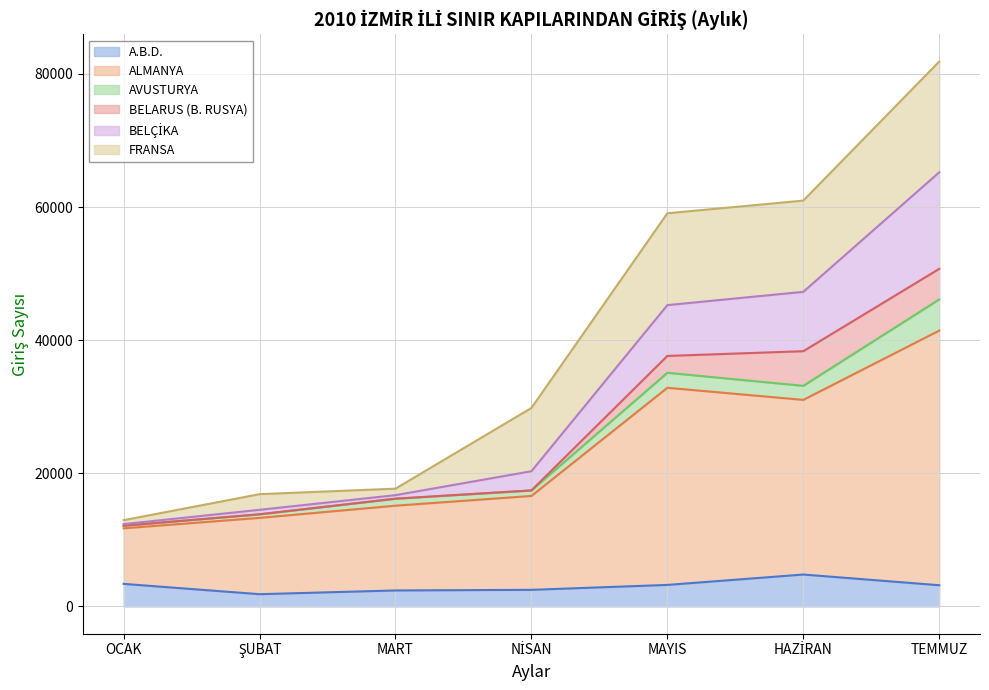

True or false: ALMANYA and A.B.D. cross at least once.

False